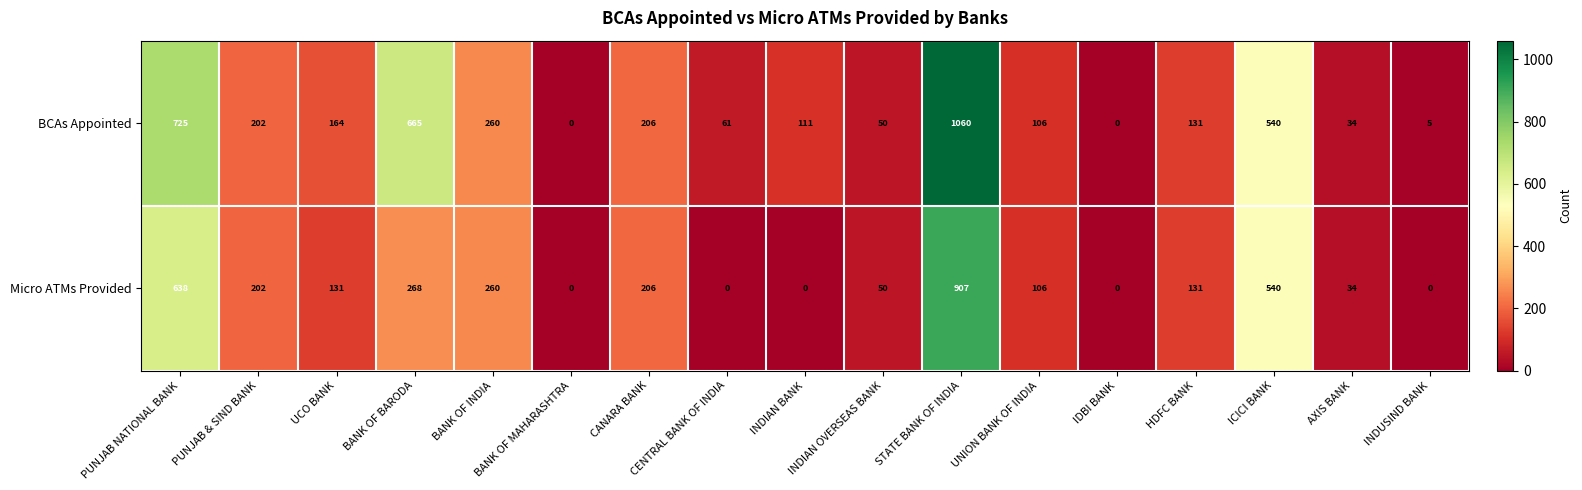

Which series has the largest total across all categories?

BCAs Appointed